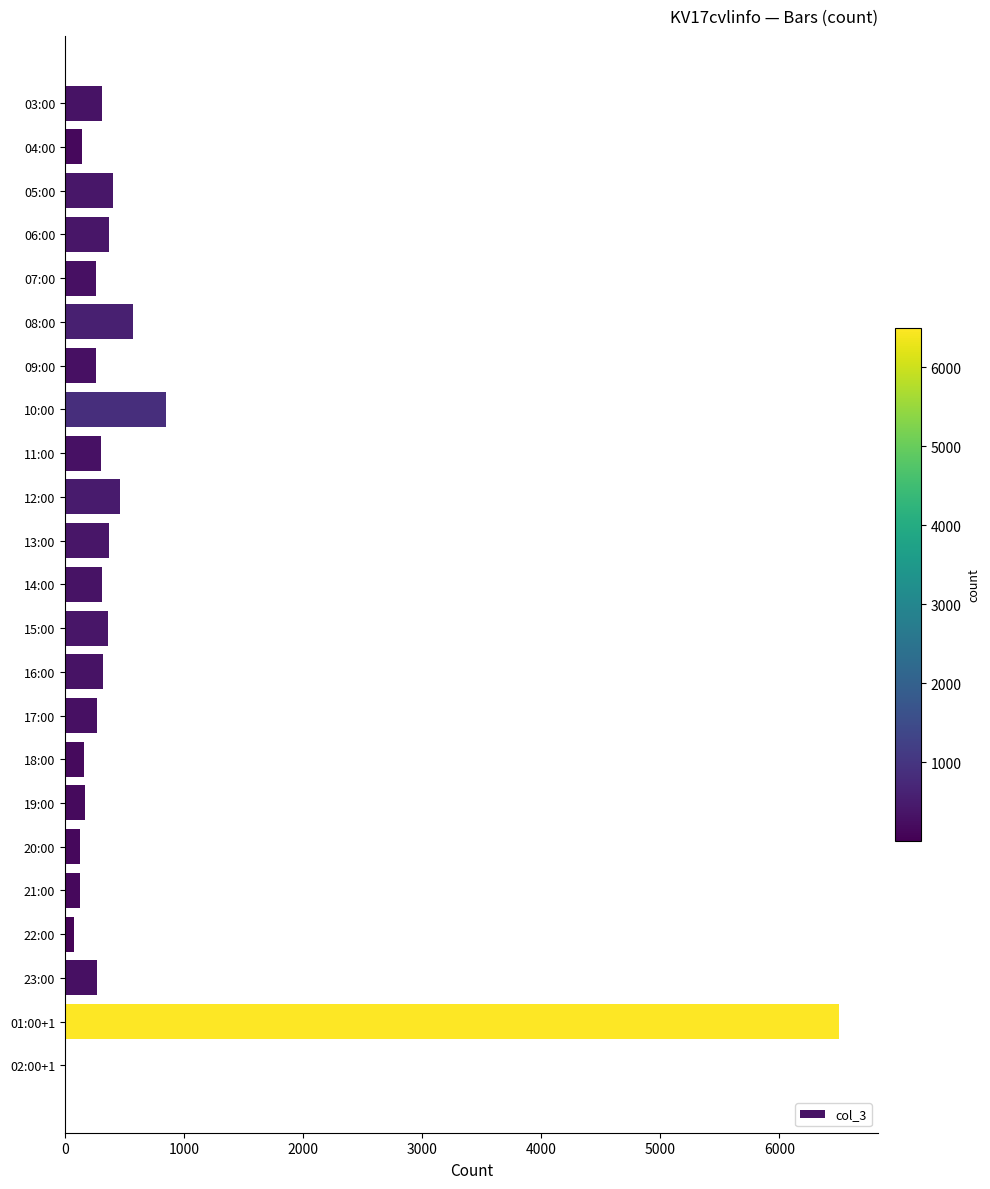

At which category does the chart reach its peak across all series?

01:00+1